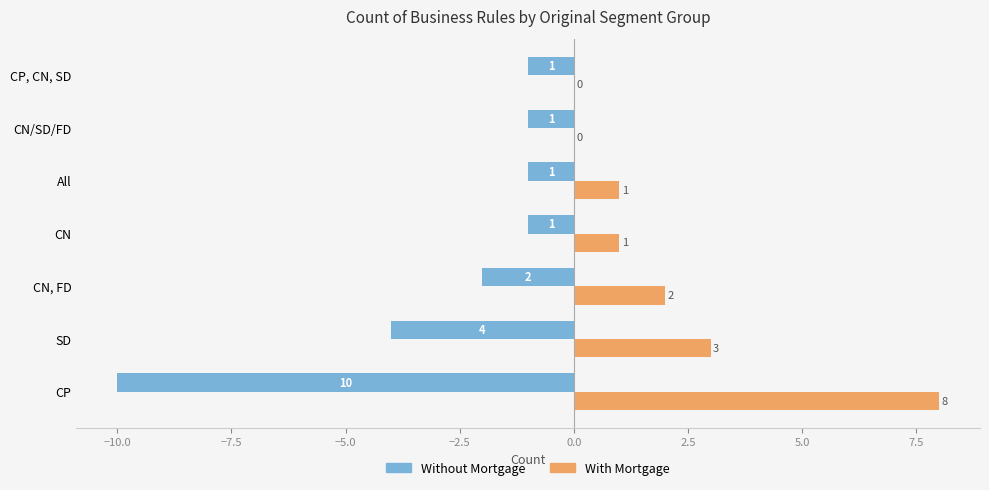

What is the maximum value shown in the chart?

8